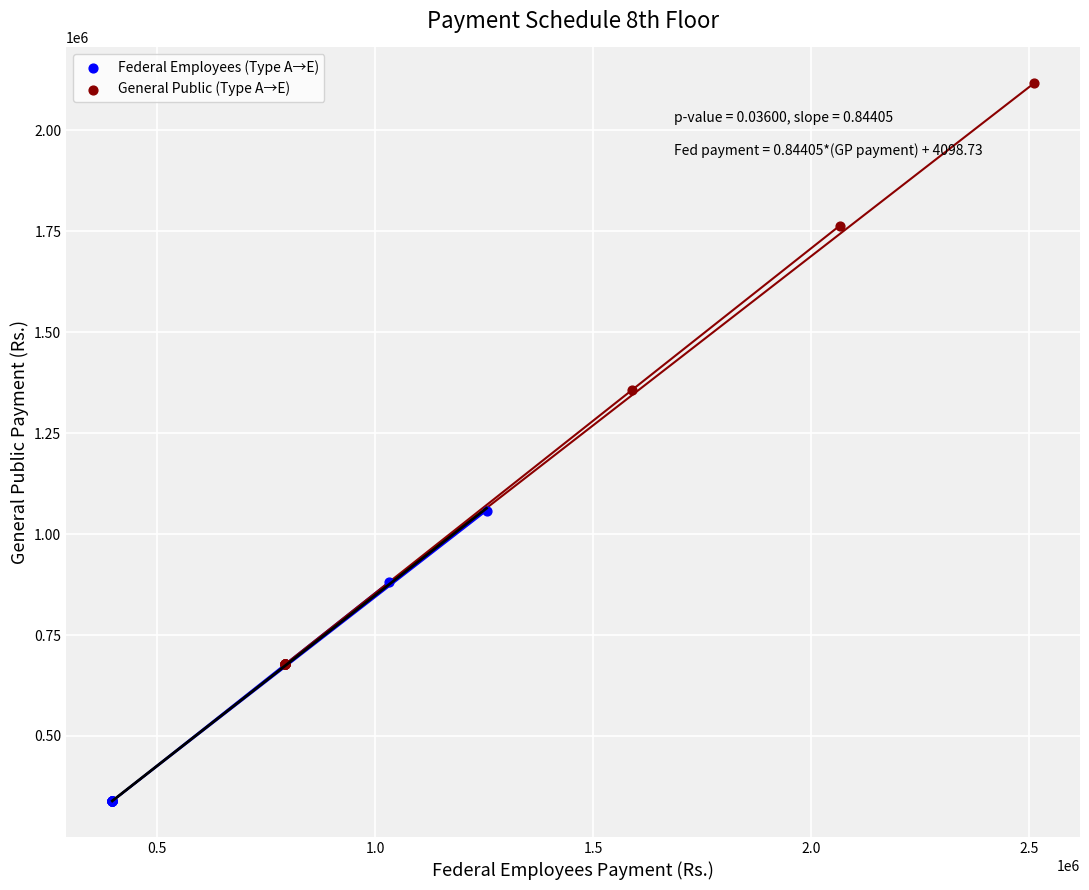

Which series reaches the maximum Y coordinate?

General Public (Type A→E)